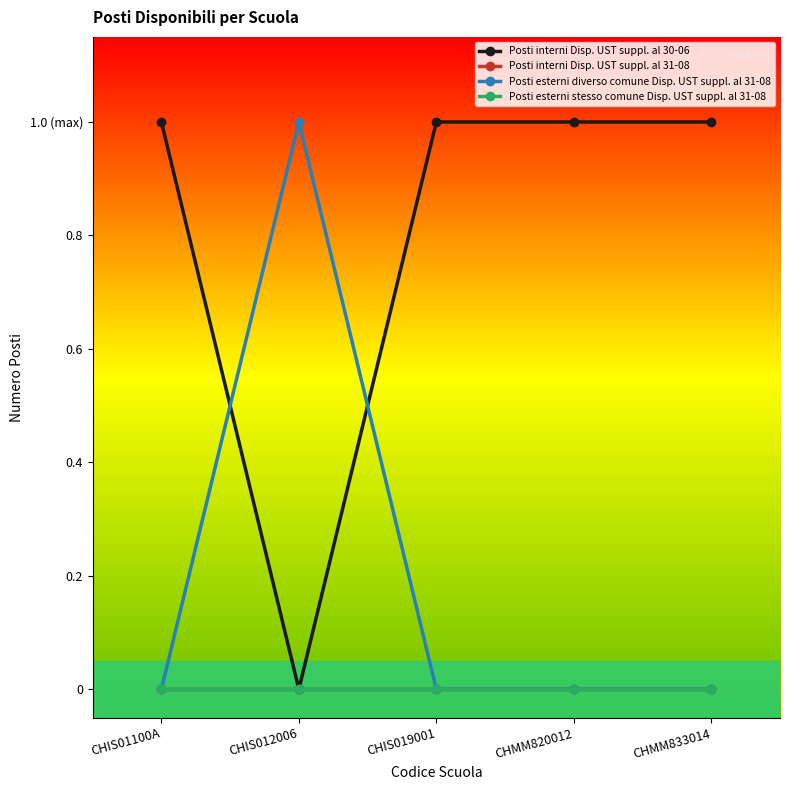

What is the label of the 4th point from the left?

CHMM820012